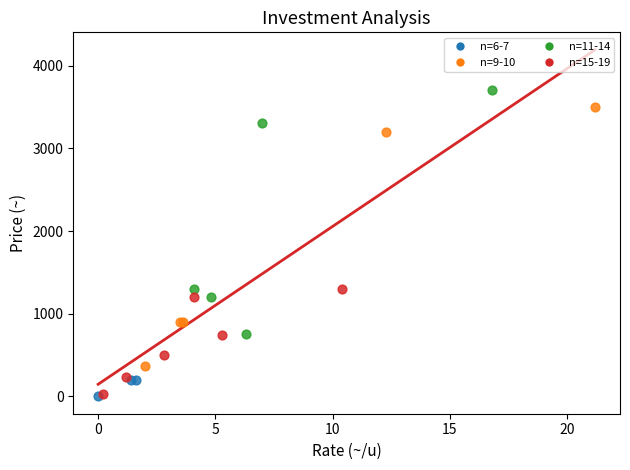

Which series contains the highest Y value?

n=11-14